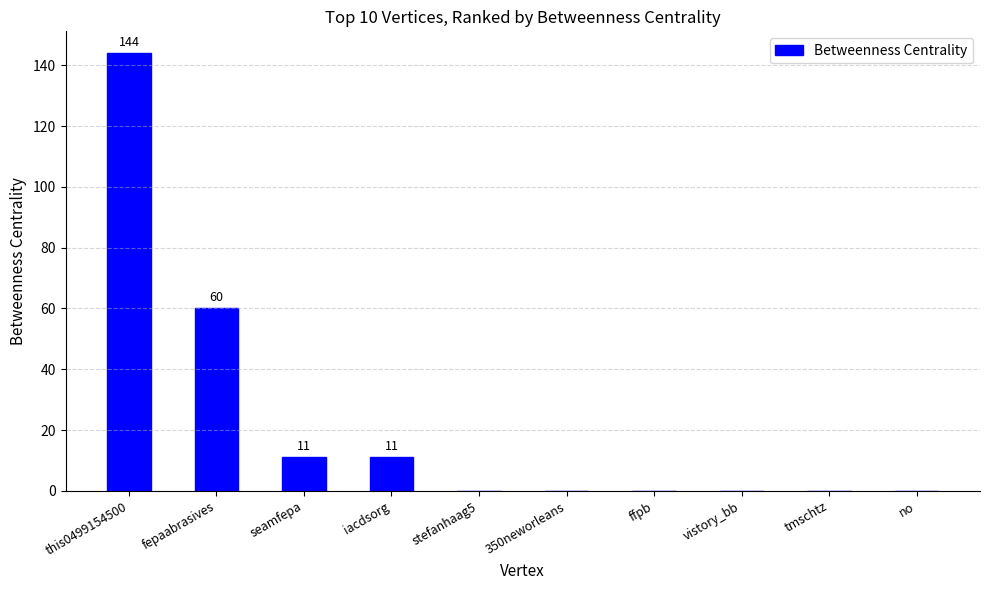

How many categories are shown in the chart?

10